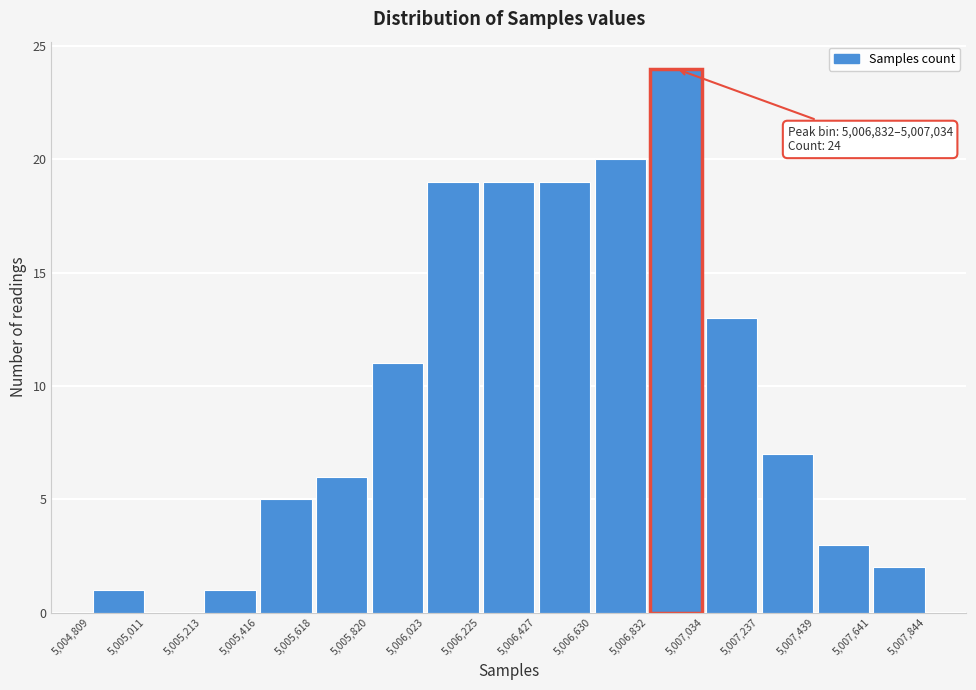

Over which range of the x-axis is the bar tallest?

5,006,832 to 5,007,034